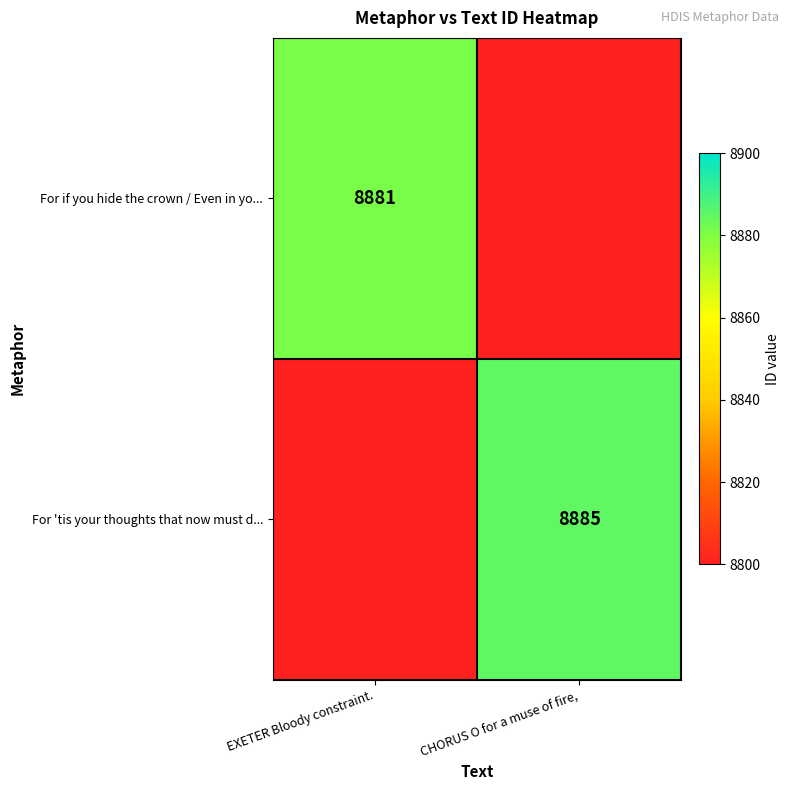

The value of For if you hide the crown / Even in yo... at EXETER Bloody constraint. is 8881. True or false?

True